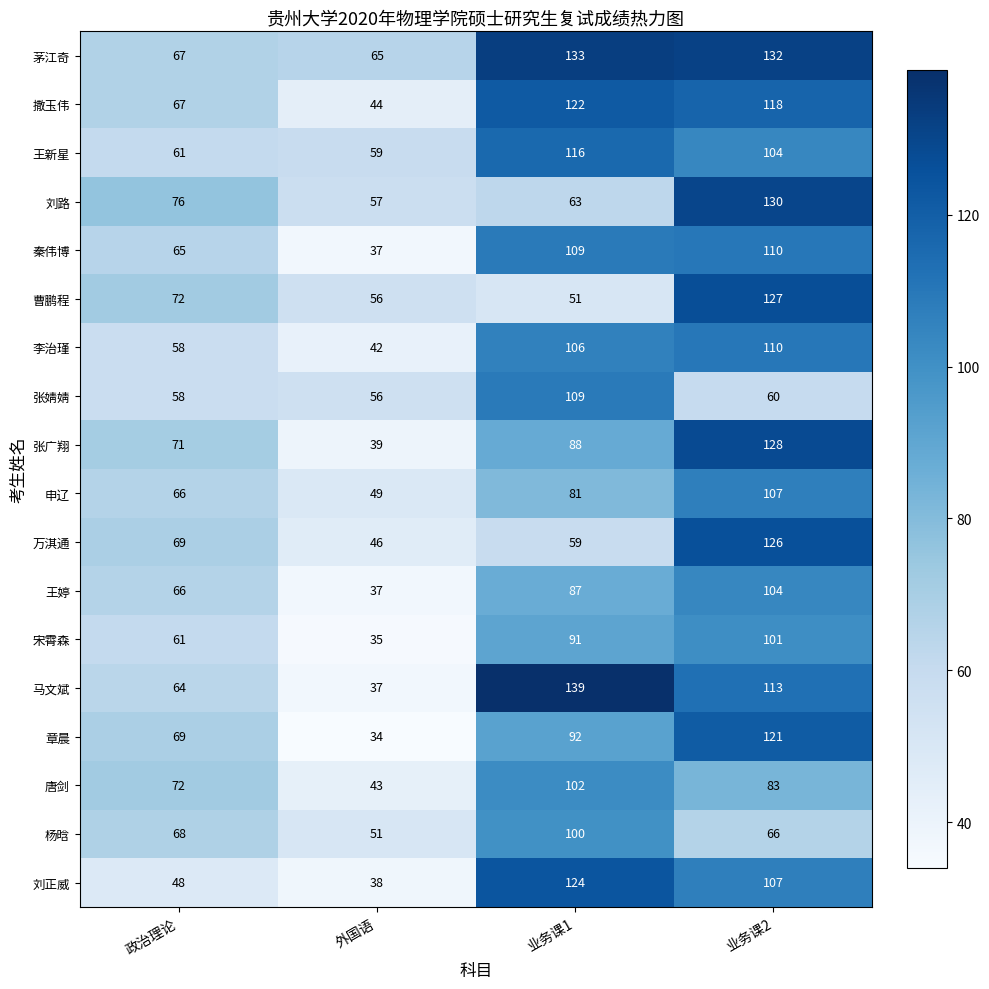

Is the value of 章晨 at 业务课1 greater than the value of 刘路 at 业务课1?

Yes